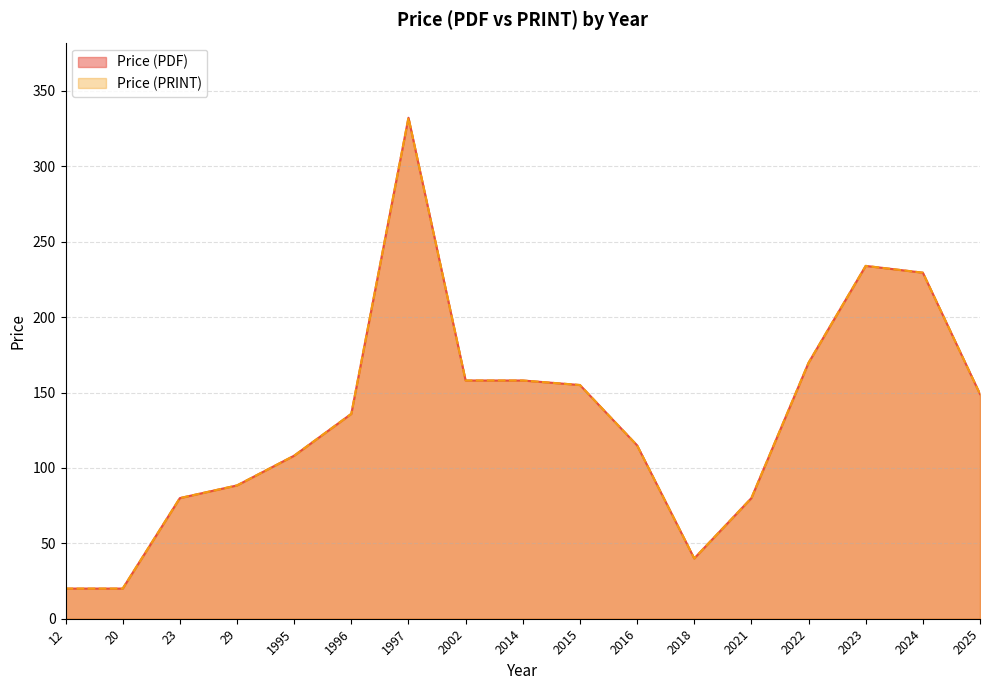

True or false: Price (PDF) has a value of 237.3 at 2022.

False